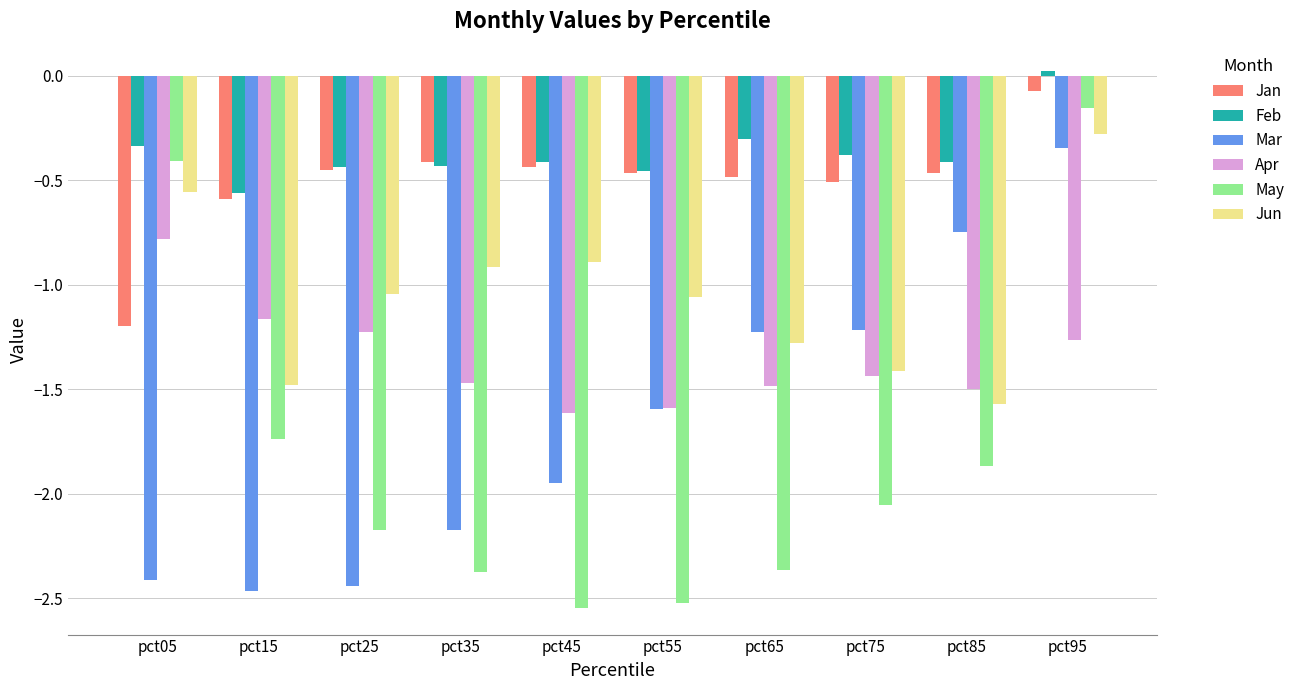

The Apr series shows -1.2 at pct25. True or false?

True